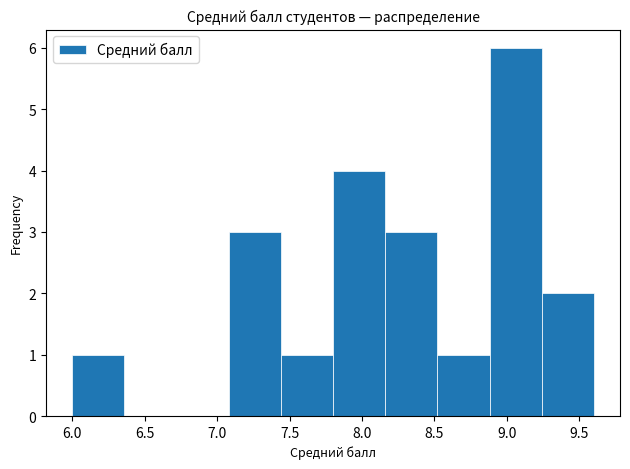

Reading left to right, list every bar in this chart as the range it spans on the x-axis followed by its height. Neither the bar edges nor the heights are printed on the chart, so give them approximately, as read against the axes.

6.00 to 6.36: 1
6.36 to 6.72: 0
6.72 to 7.08: 0
7.08 to 7.44: 3
7.44 to 7.80: 1
7.80 to 8.16: 4
8.16 to 8.52: 3
8.52 to 8.88: 1
8.88 to 9.24: 6
9.24 to 9.60: 2